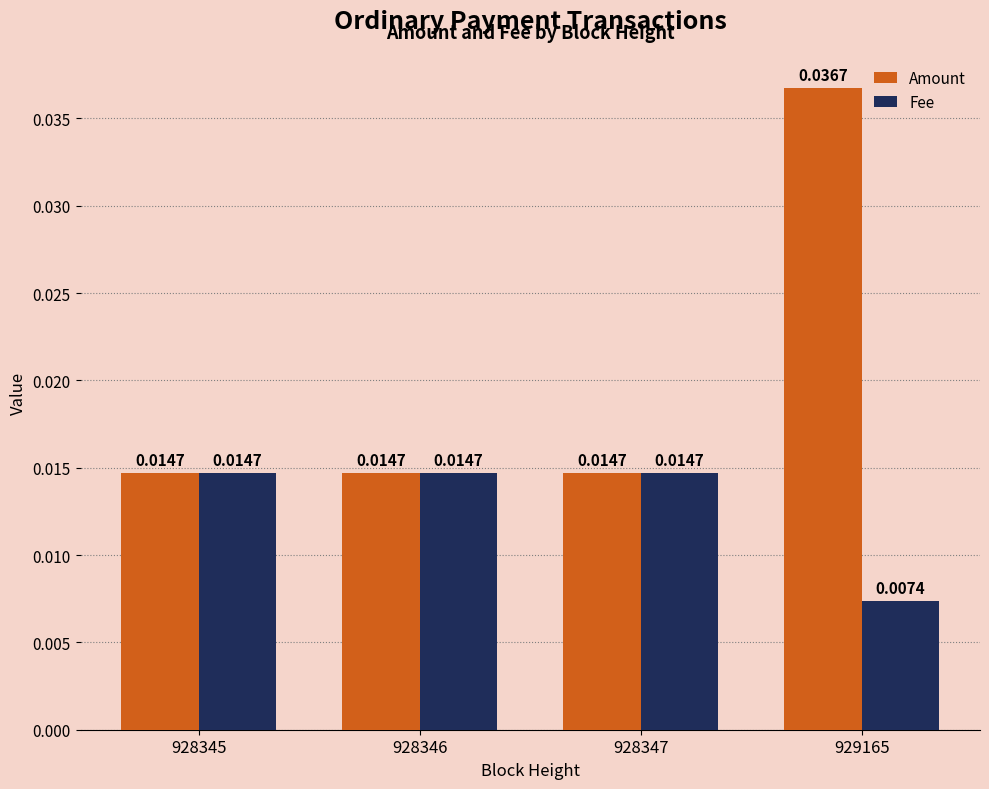

How many bars are there in each group?

2